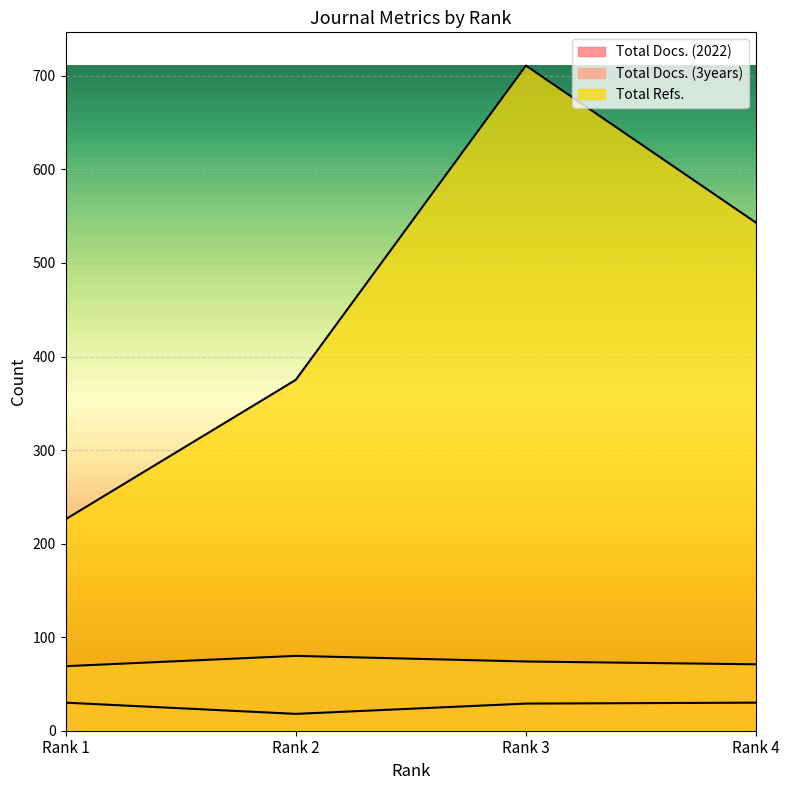

Reading left to right, transcribe all the data shown in this chart.

Total Docs. (2022): Rank 1=30	Rank 2=18	Rank 3=29	Rank 4=30
Total Docs. (3years): Rank 1=69	Rank 2=80	Rank 3=74	Rank 4=71
Total Refs.: Rank 1=226	Rank 2=375	Rank 3=711	Rank 4=543